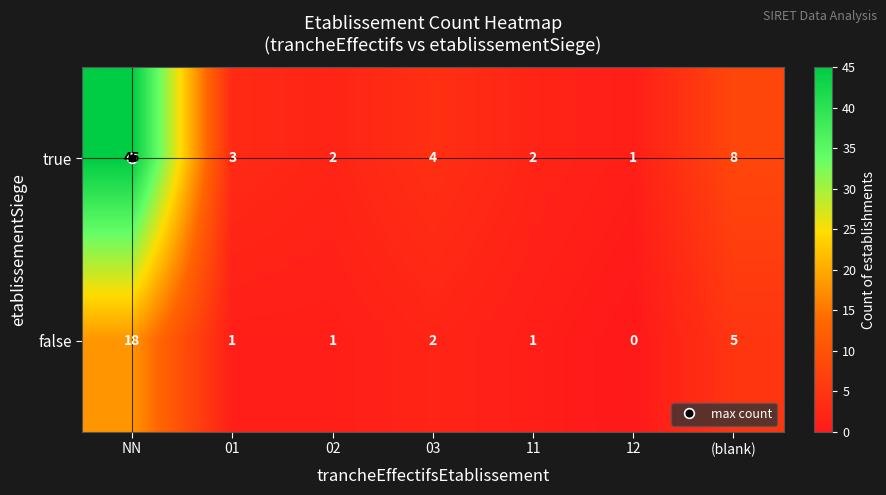

List the series in order of their peak value, lowest first.

false, true